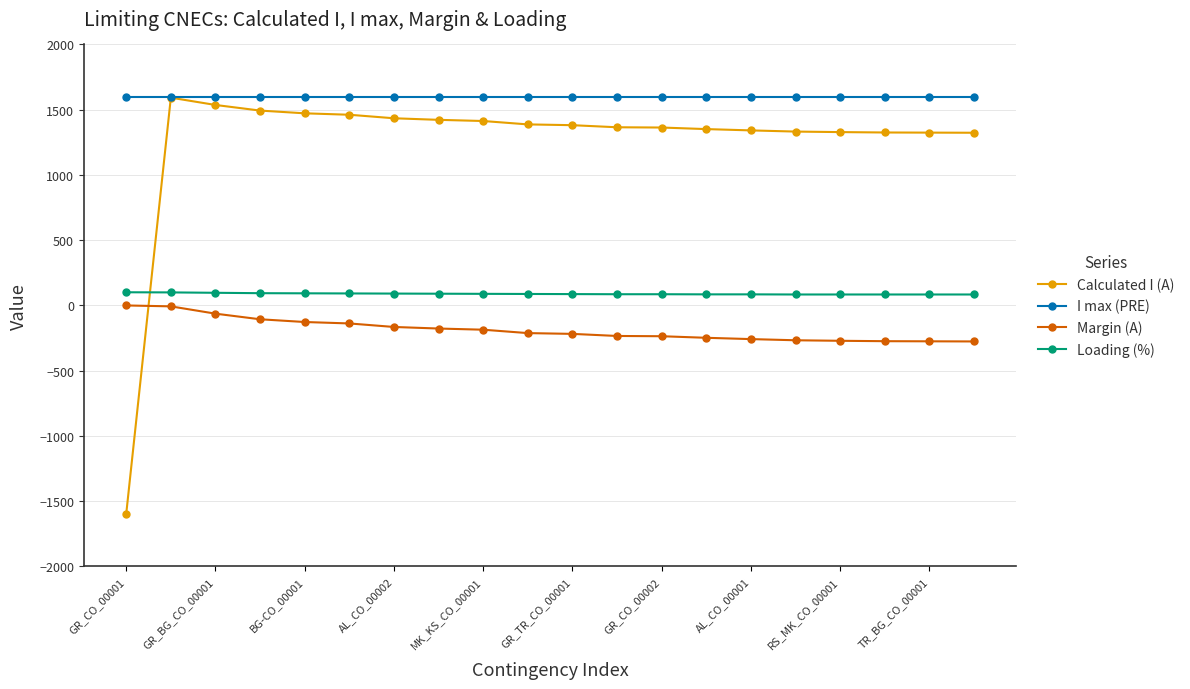

Which series has the largest total across all categories?

I max (PRE)